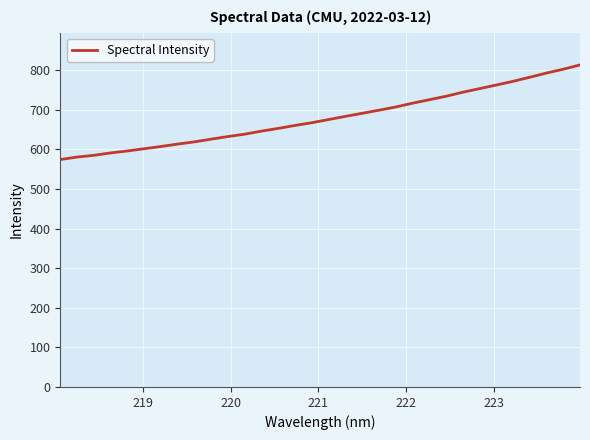

What is the sum of all values?

21748.1